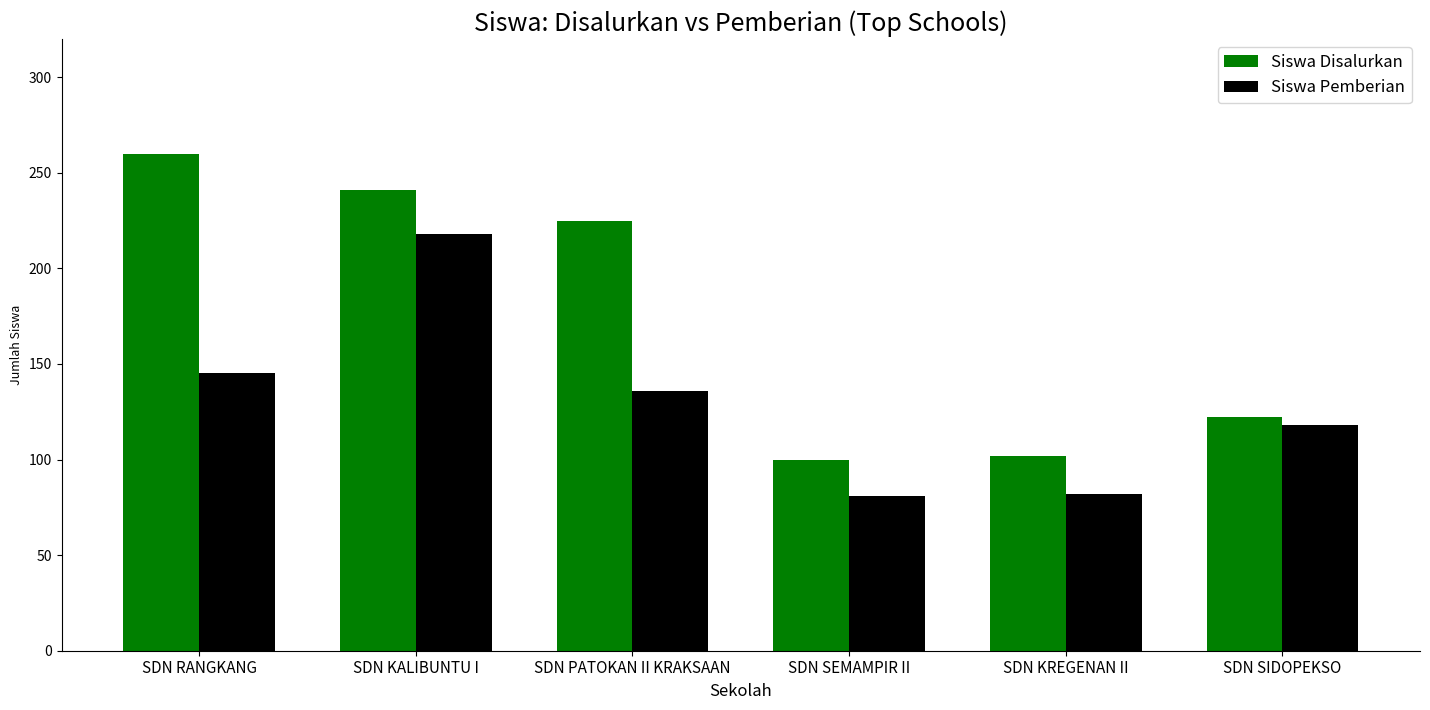

Which series has the largest range (max minus min)?

Siswa Disalurkan